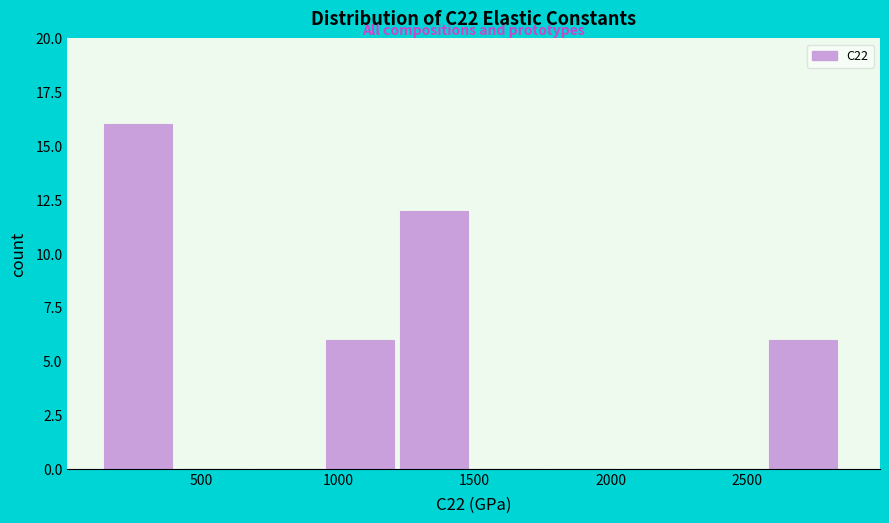

Which range on the x-axis has the tallest bar?

150 to 400